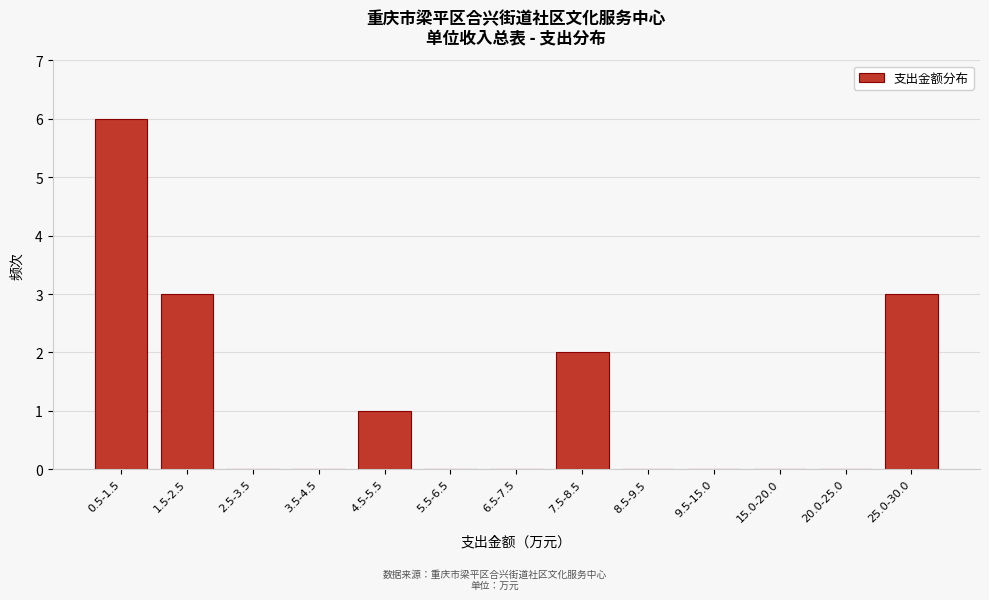

Reading left to right, transcribe all the data shown in this chart.

0.5-1.5=6	1.5-2.5=3	2.5-3.5=0	3.5-4.5=0	4.5-5.5=1	5.5-6.5=0	6.5-7.5=0	7.5-8.5=2	8.5-9.5=0	9.5-15.0=0	15.0-20.0=0	20.0-25.0=0	25.0-30.0=3